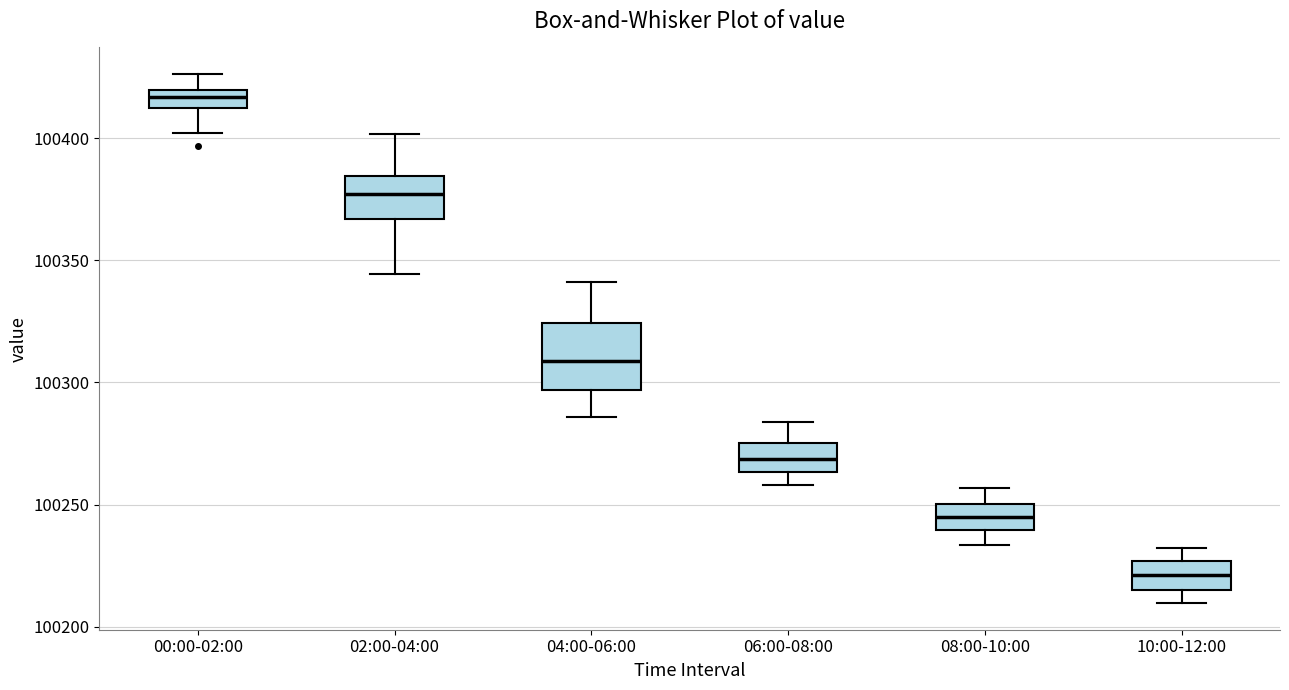

Which box's median line is the lowest?

10:00-12:00